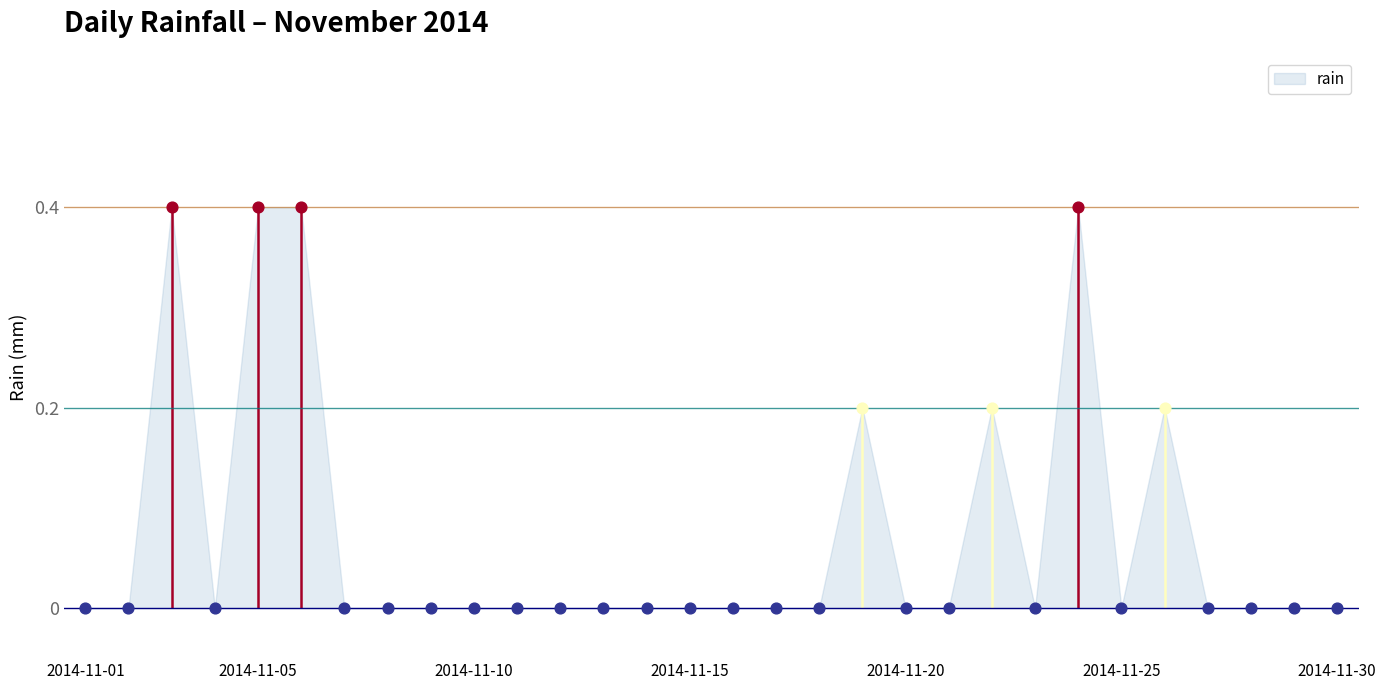

Between 2014-11-14 and 2014-11-19, which is larger?

2014-11-19